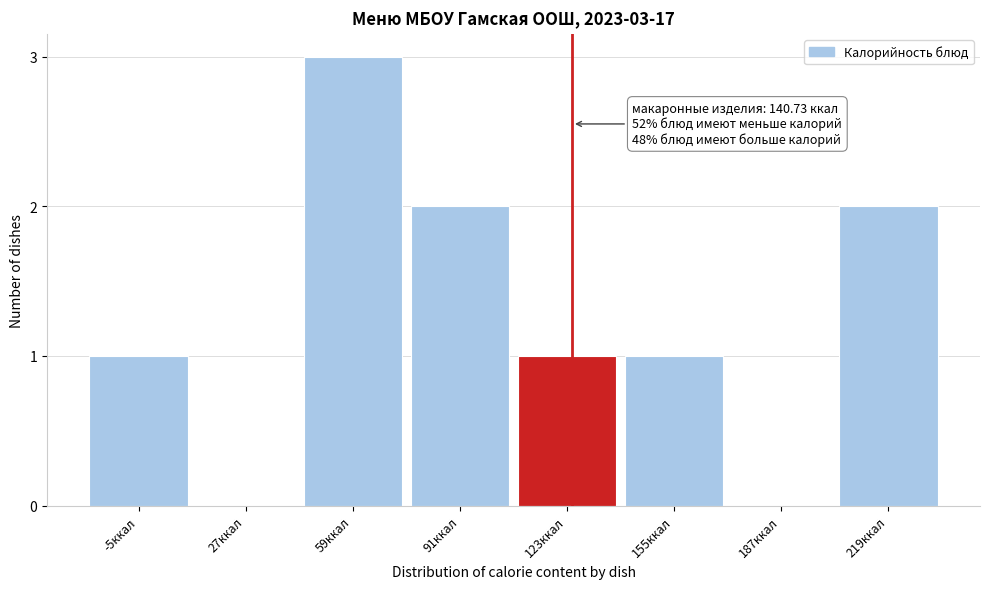

Reading left to right, transcribe all the data shown in this chart.

-5ккал=1	27ккал=0	59ккал=3	91ккал=2	123ккал=1	155ккал=1	187ккал=0	219ккал=2